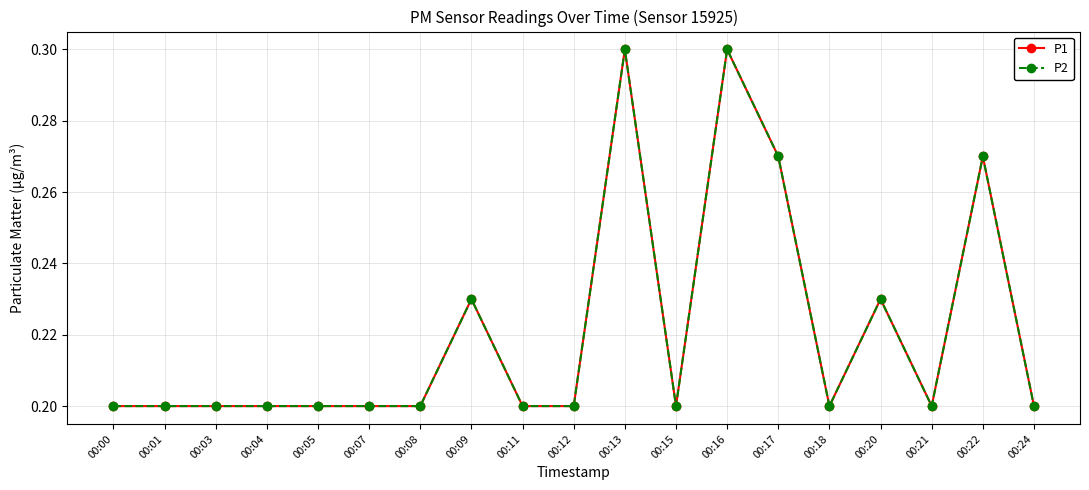

At how many categories does at least one series exceed 0?

19